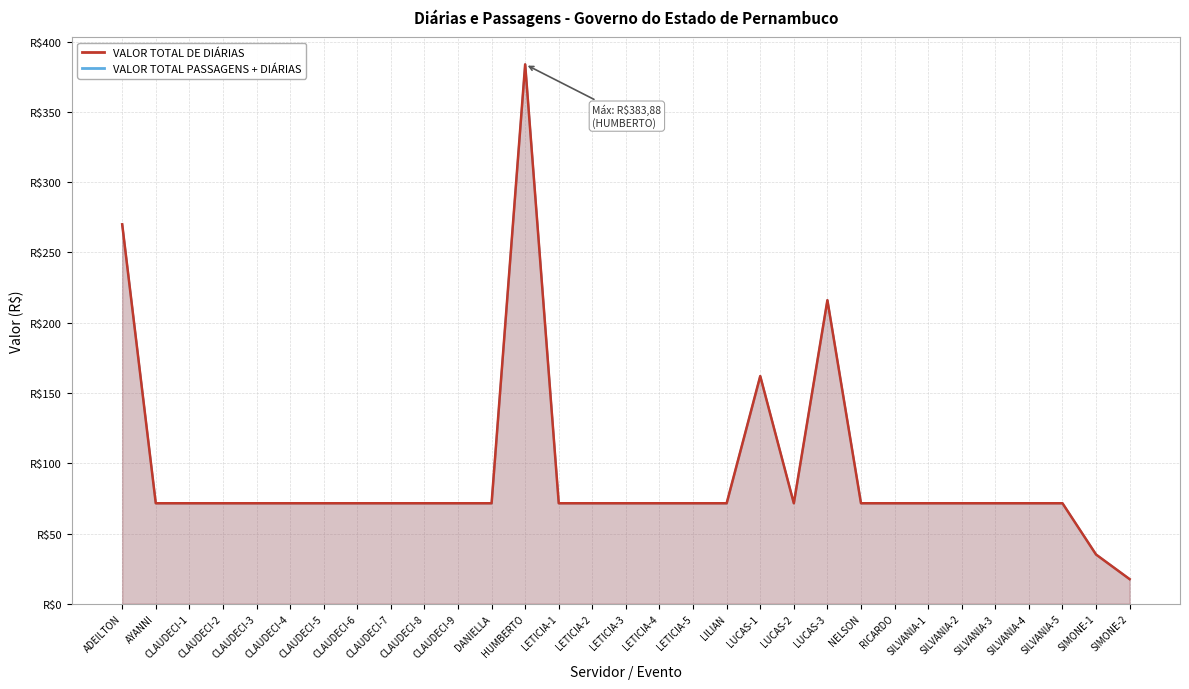

Reading right to left, transcribe all the data shown in this chart.

VALOR TOTAL PASSAGENS + DIÁRIAS: SIMONE-2=17.5	SIMONE-1=35.0	SILVANIA-5=71.5	SILVANIA-4=71.5	SILVANIA-3=71.5	SILVANIA-2=71.5	SILVANIA-1=71.5	RICARDO=71.5	NELSON=71.5	LUCAS-3=216.0	LUCAS-2=71.5	LUCAS-1=162.0	LILIAN=71.5	LETICIA-5=71.5	LETICIA-4=71.5	LETICIA-3=71.5	LETICIA-2=71.5	LETICIA-1=71.5	HUMBERTO=383.9	DANIELLA=71.5	CLAUDECI-9=71.5	CLAUDECI-8=71.5	CLAUDECI-7=71.5	CLAUDECI-6=71.5	CLAUDECI-5=71.5	CLAUDECI-4=71.5	CLAUDECI-3=71.5	CLAUDECI-2=71.5	CLAUDECI-1=71.5	AYANNI=71.5	ADEILTON=270.1
VALOR TOTAL DE DIÁRIAS: SIMONE-2=17.5	SIMONE-1=35.0	SILVANIA-5=71.5	SILVANIA-4=71.5	SILVANIA-3=71.5	SILVANIA-2=71.5	SILVANIA-1=71.5	RICARDO=71.5	NELSON=71.5	LUCAS-3=216.0	LUCAS-2=71.5	LUCAS-1=162.0	LILIAN=71.5	LETICIA-5=71.5	LETICIA-4=71.5	LETICIA-3=71.5	LETICIA-2=71.5	LETICIA-1=71.5	HUMBERTO=383.9	DANIELLA=71.5	CLAUDECI-9=71.5	CLAUDECI-8=71.5	CLAUDECI-7=71.5	CLAUDECI-6=71.5	CLAUDECI-5=71.5	CLAUDECI-4=71.5	CLAUDECI-3=71.5	CLAUDECI-2=71.5	CLAUDECI-1=71.5	AYANNI=71.5	ADEILTON=270.1